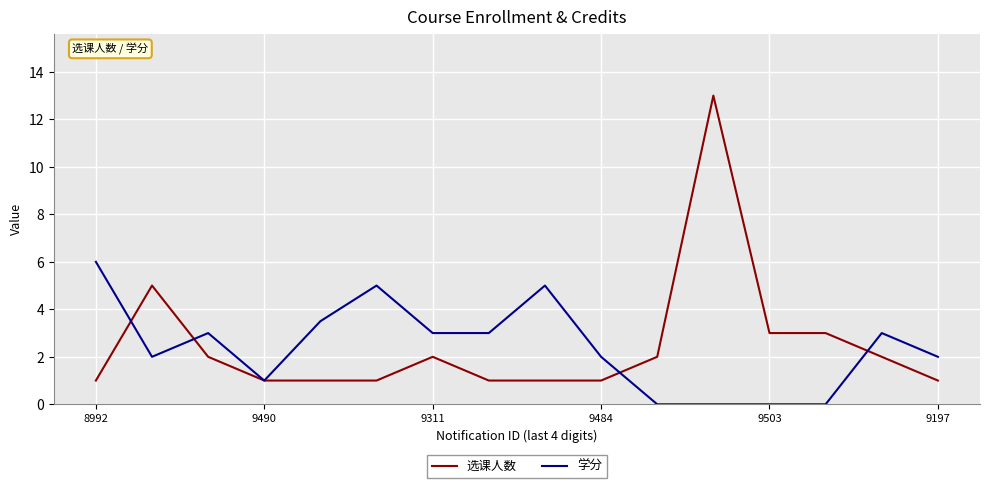

At how many categories does at least one series exceed 11?

1